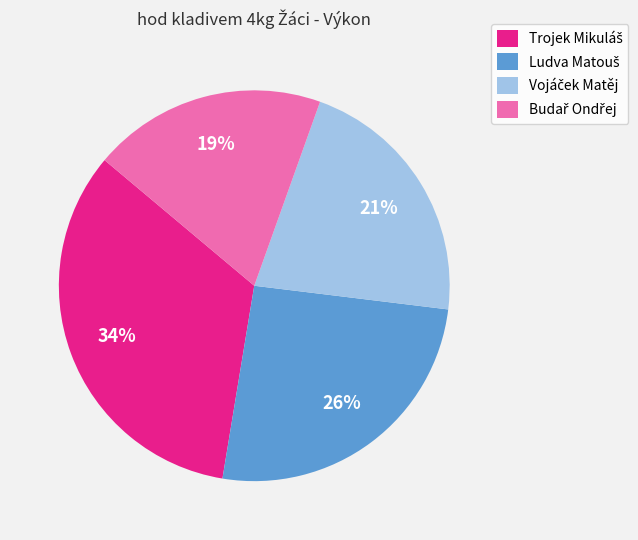

To the nearest percent, what is the average slice percentage?

25%